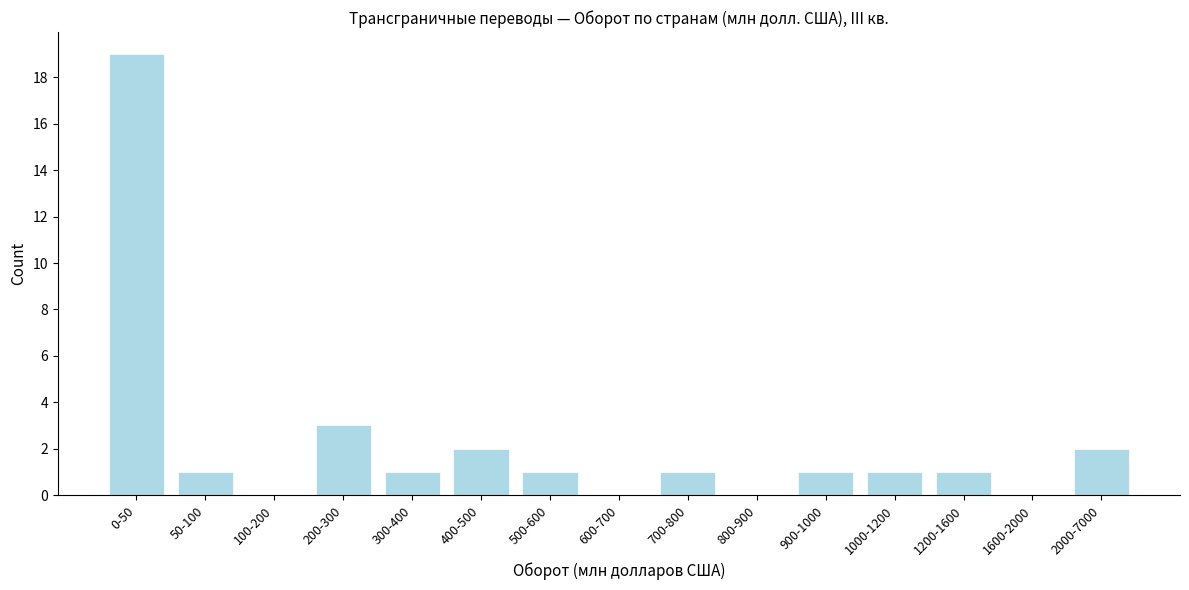

Reading left to right, list all the values displayed in this chart.

0-50=19	50-100=1	100-200=0	200-300=3	300-400=1	400-500=2	500-600=1	600-700=0	700-800=1	800-900=0	900-1000=1	1000-1200=1	1200-1600=1	1600-2000=0	2000-7000=2